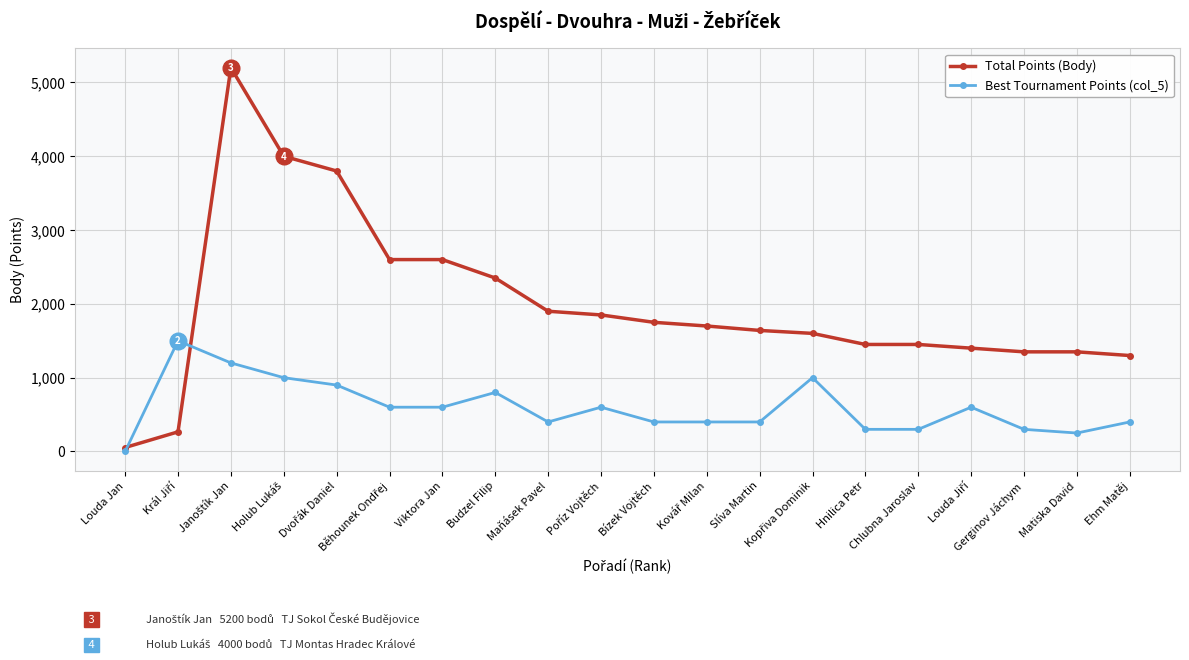

What is the difference between the Best Tournament Points (col_5) values at Chlubna Jaroslav and Slíva Martin?

100